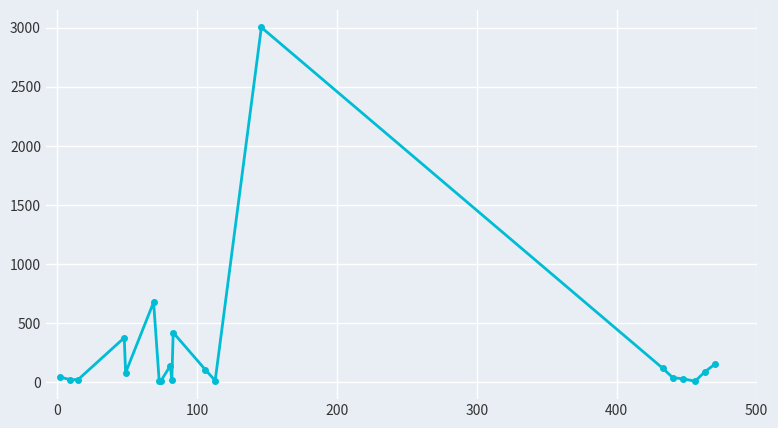

How many data points are less than 77?

10